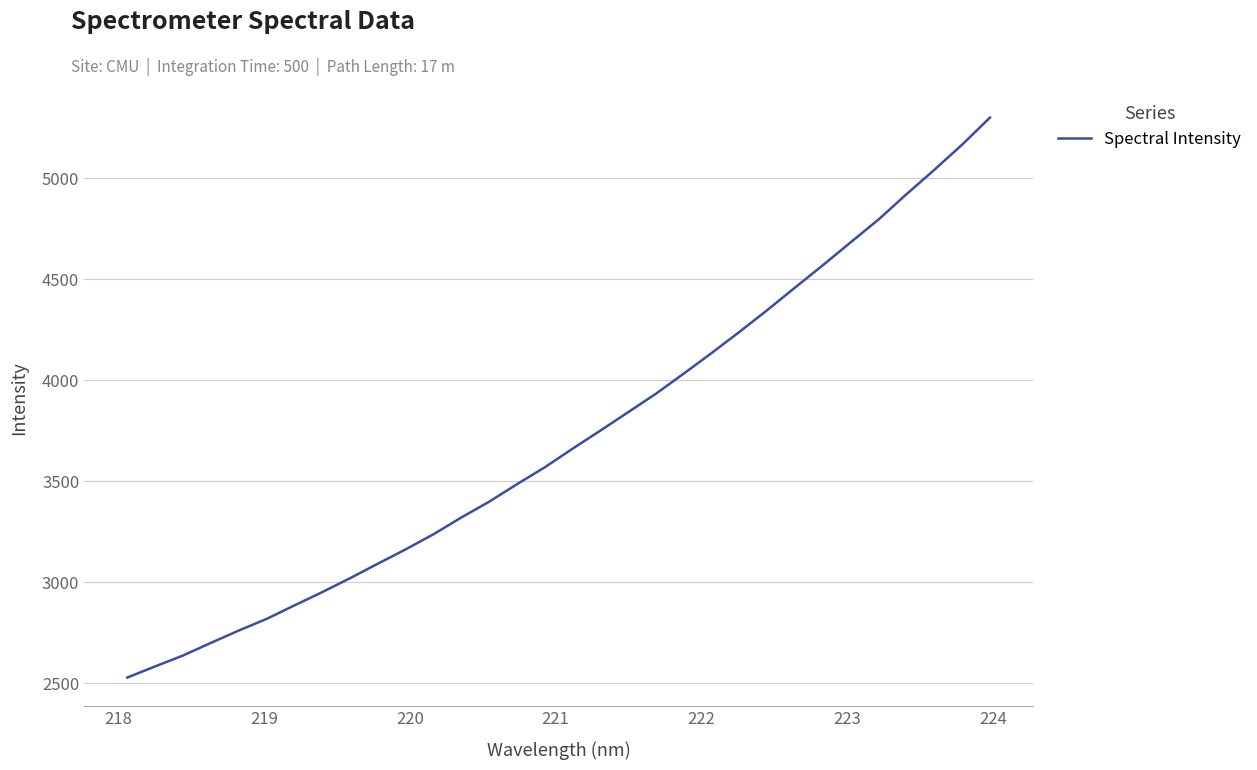

What is the difference between the maximum and minimum values?

2771.3